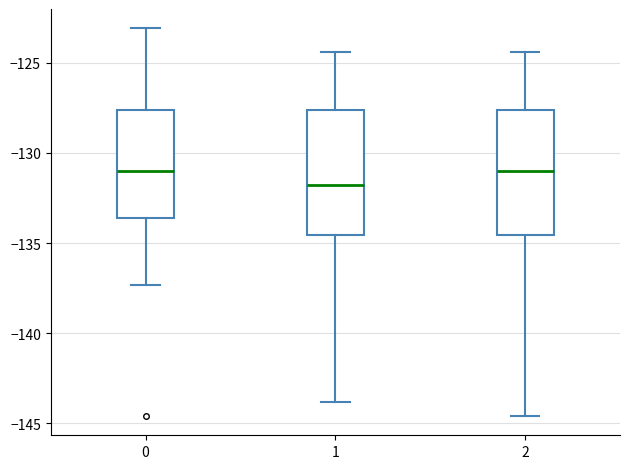

Which box's median line is the lowest?

1